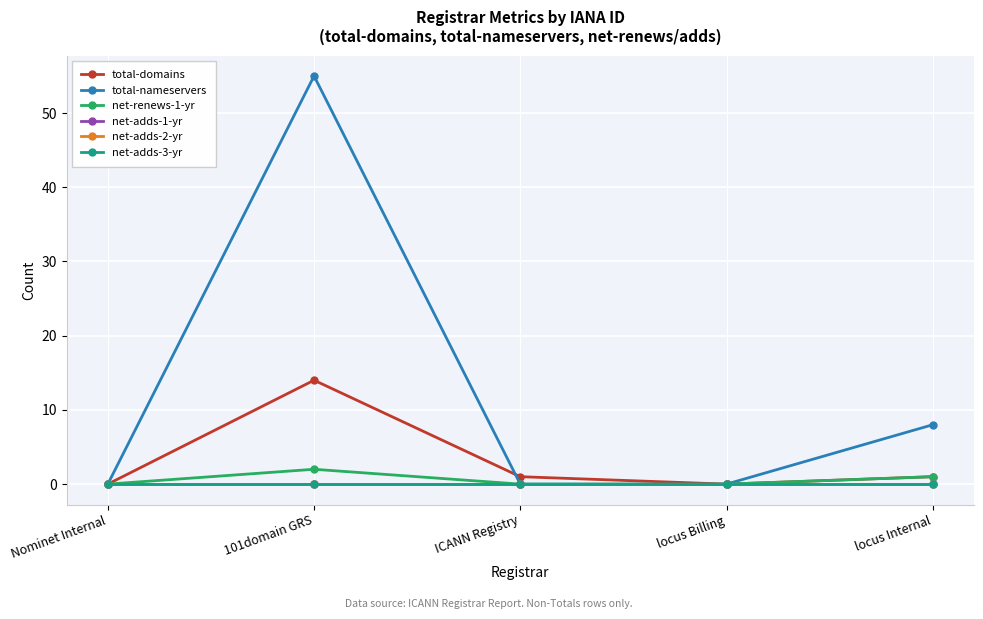

Which label corresponds to the largest value in the chart?

101domain GRS